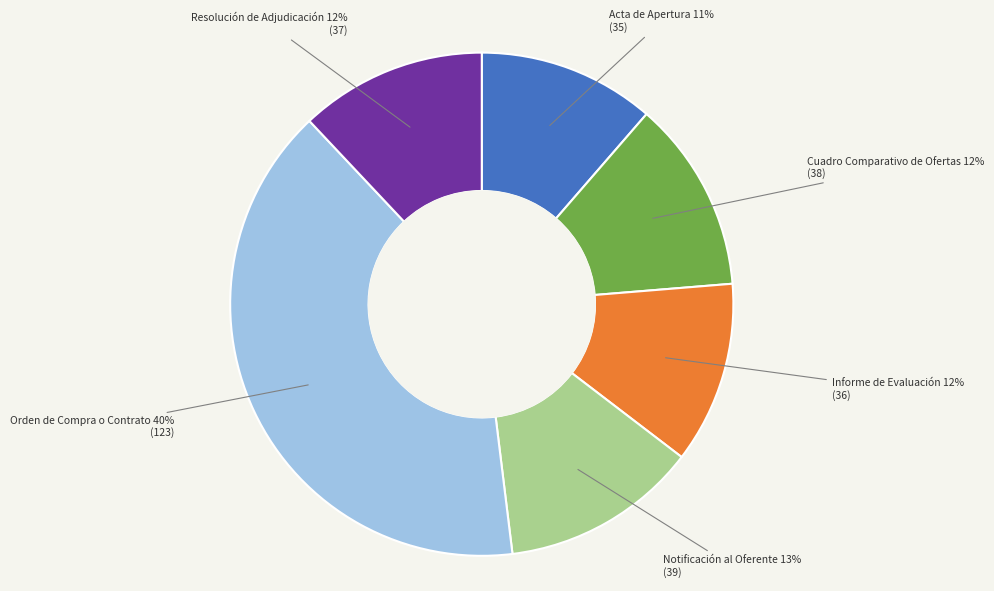

To the nearest percent, what is the average slice percentage?

17%